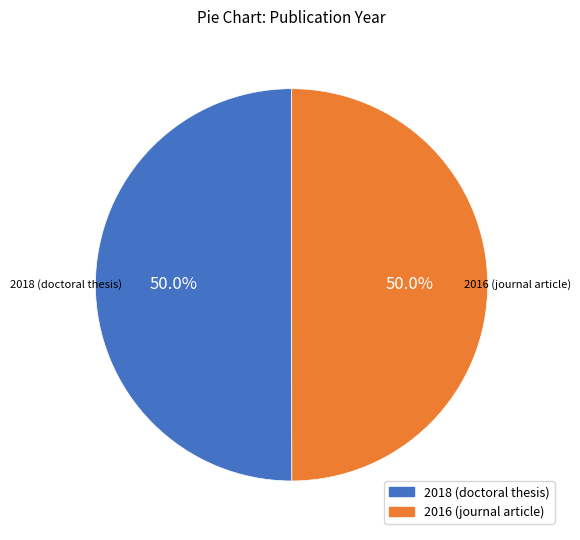

Approximately how many times larger is the value at 2018 (doctoral thesis) compared to 2016 (journal article)?

1.0